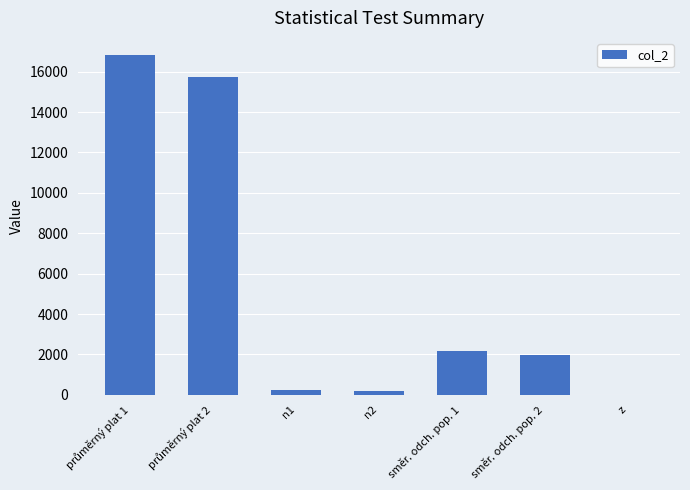

At which label is the value closest to 8419?

směr. odch. pop. 1